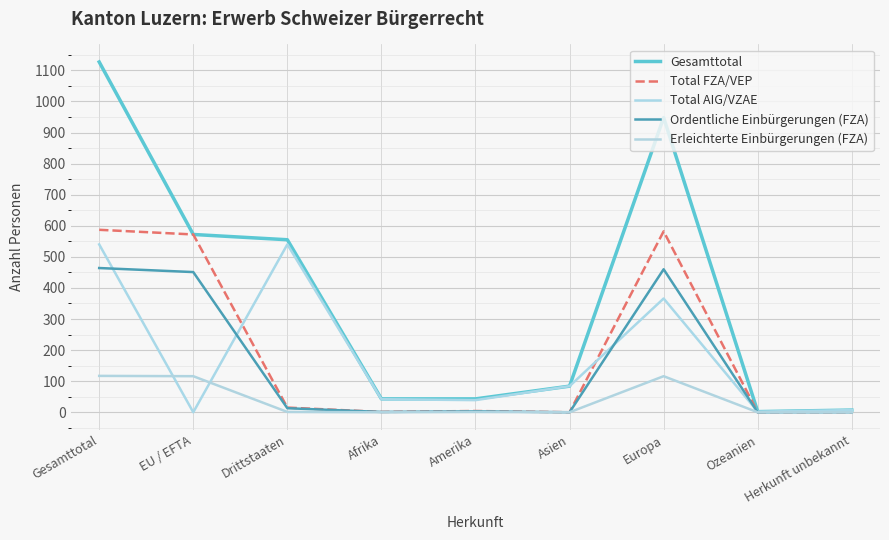

What position from the right is Ozeanien?

2